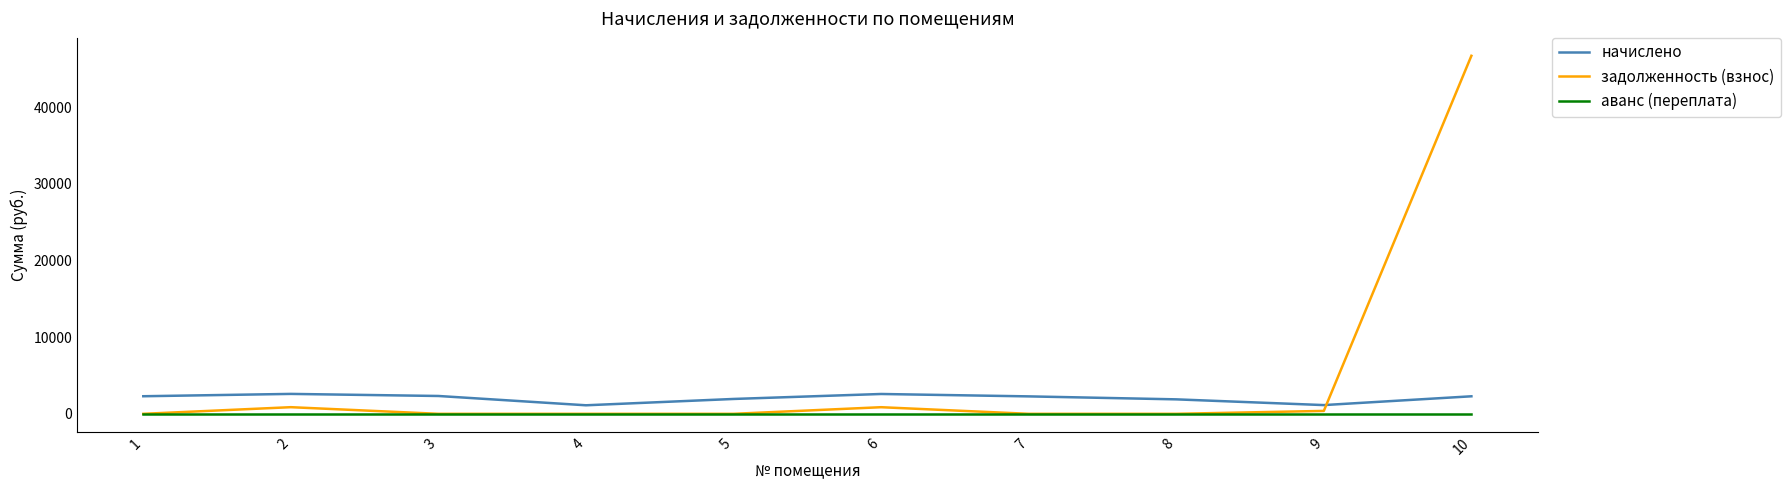

What is the sum of all начислено values?

20456.3